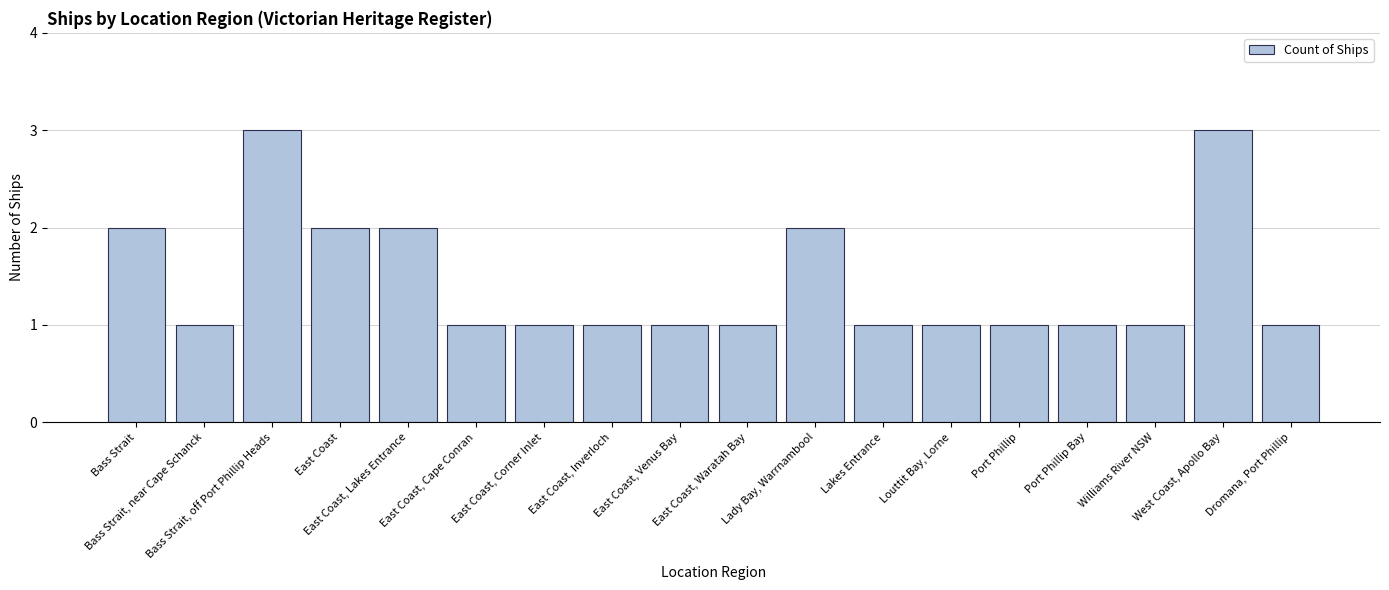

Is it true that the value at Port Phillip is 1?

True